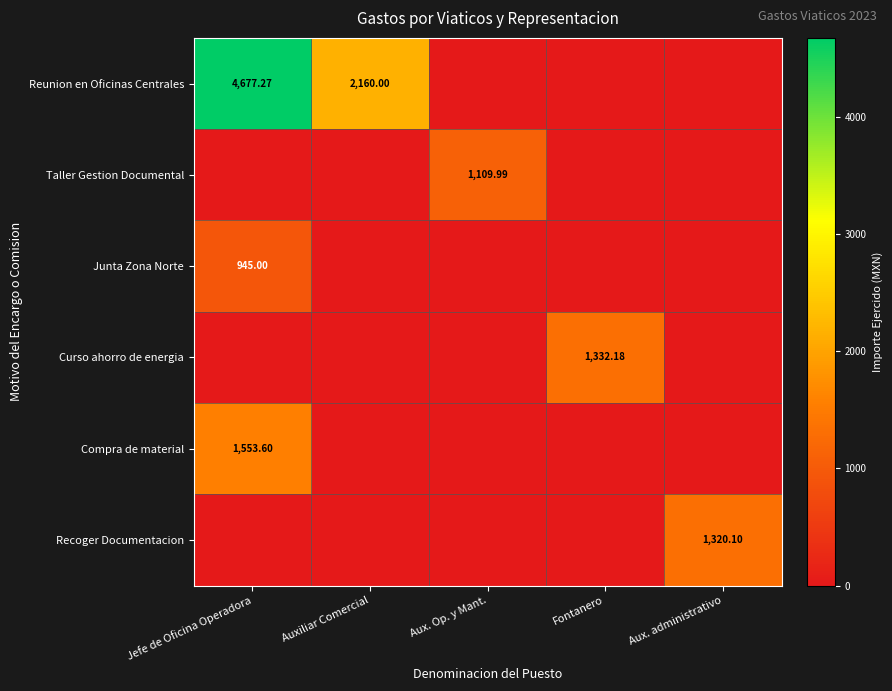

Is the value of Recoger Documentacion at Aux. administrativo greater than the value of Compra de material at Jefe de Oficina Operadora?

No